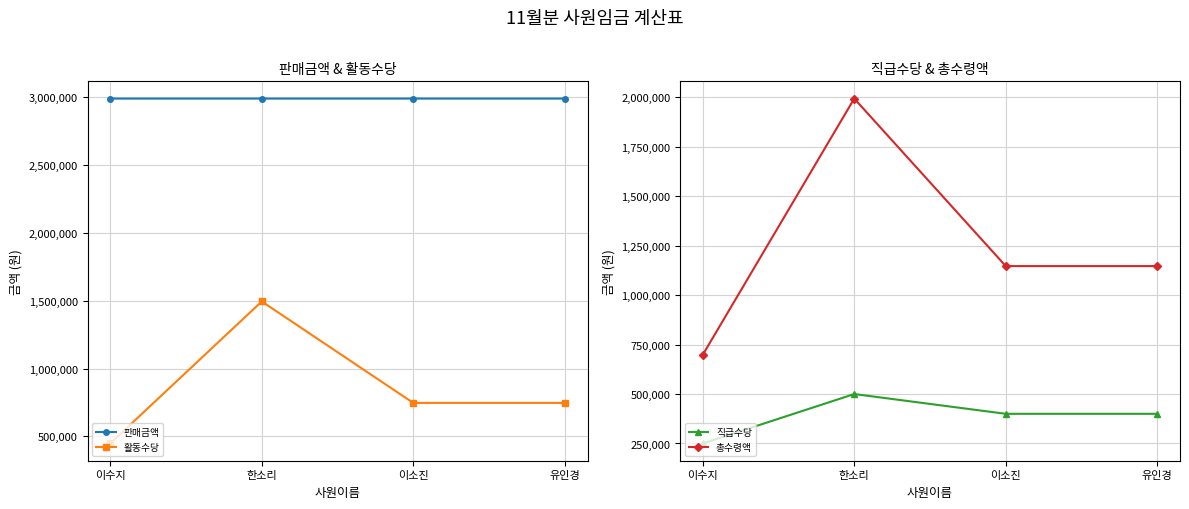

How many data points in 활동수당 are above 747002?

3